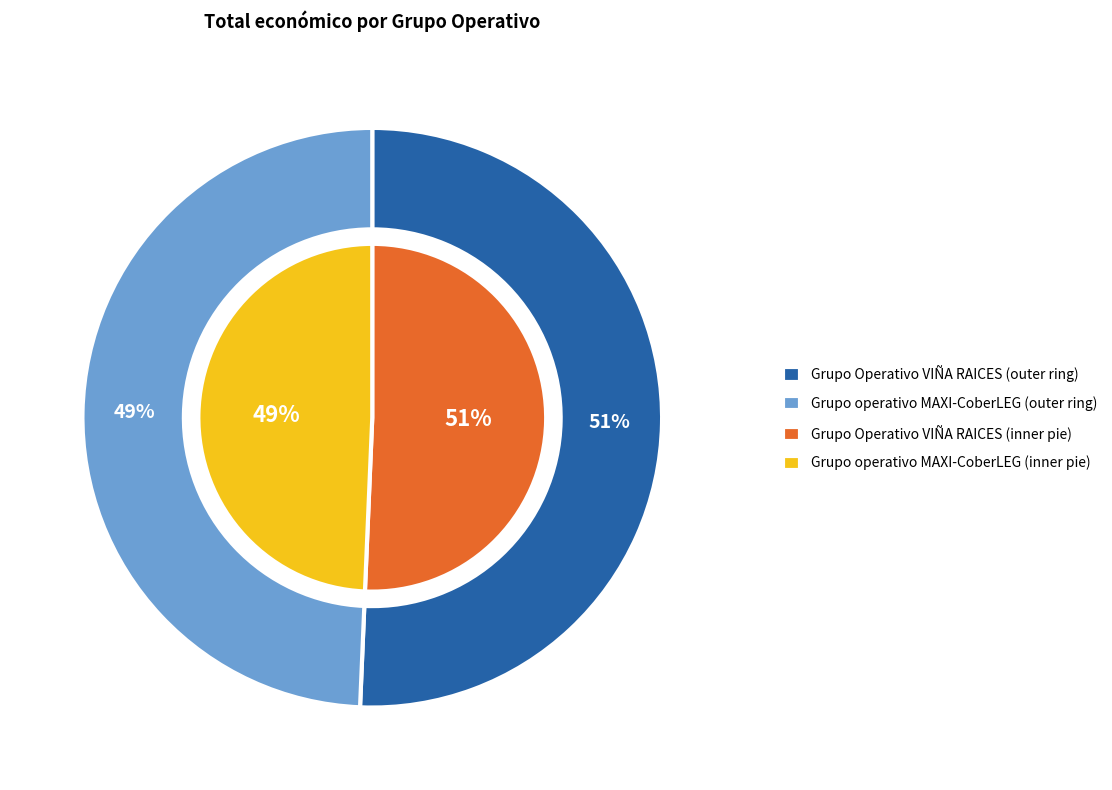

True or false: Grupo operativo MAXI-CoberLEG accounts for 44% of the total.

False